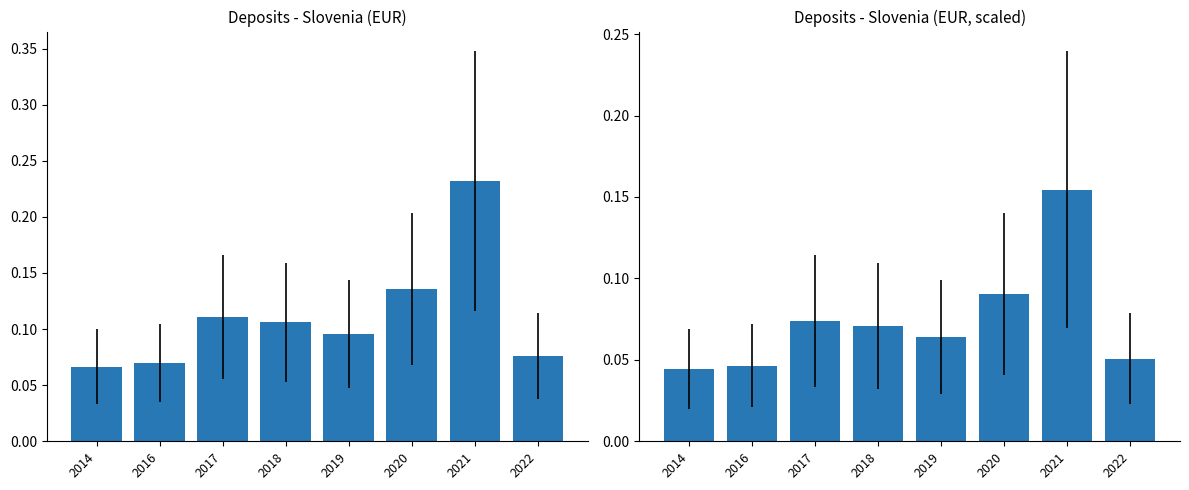

How many distinct data groups are displayed?

2